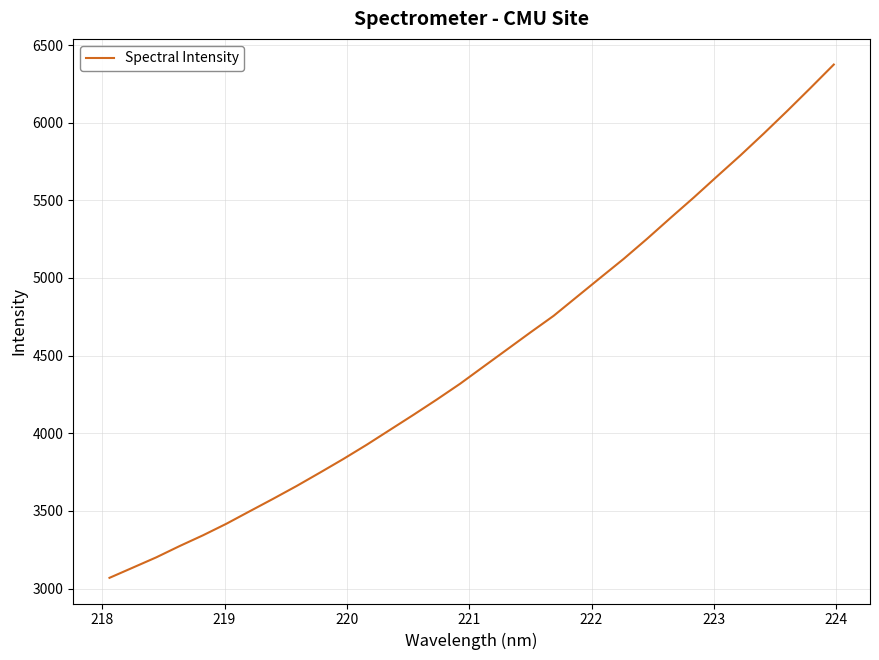

What is the average value?

4498.3